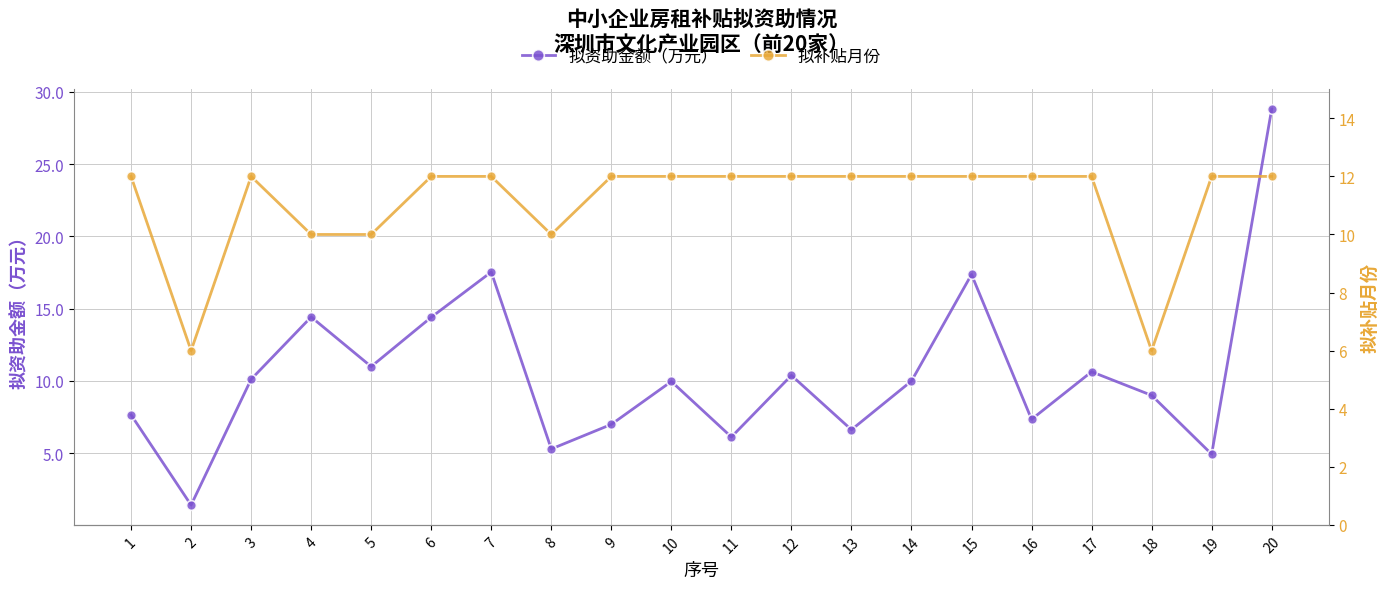

True or false: 拟补贴月份 has a value of 10.0 at 5.

True